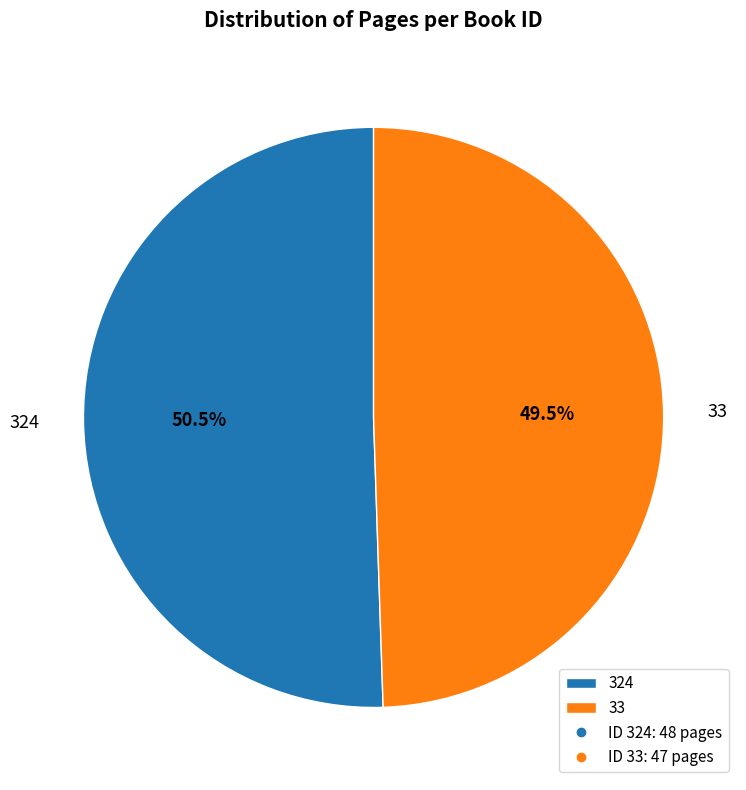

Which slice represents more than half of the pie?

324